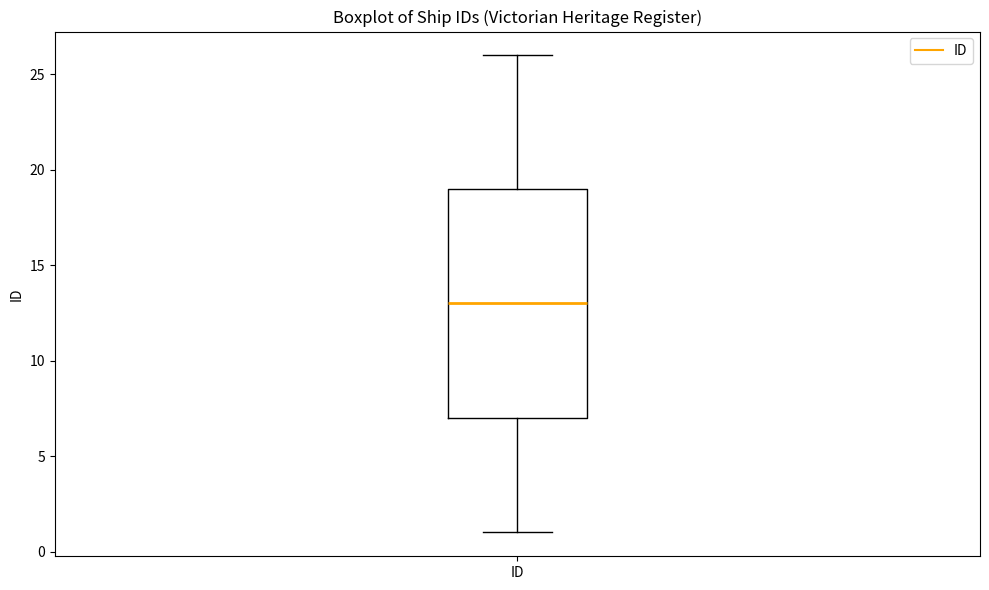

Transcribe this box plot: give where the median line is, the range the box spans, and where the two whiskers end, as read against the y-axis. The values are not printed on the chart, so give them approximately, as read against the axis.

median 13, box 7 to 19, whiskers 1 to 26